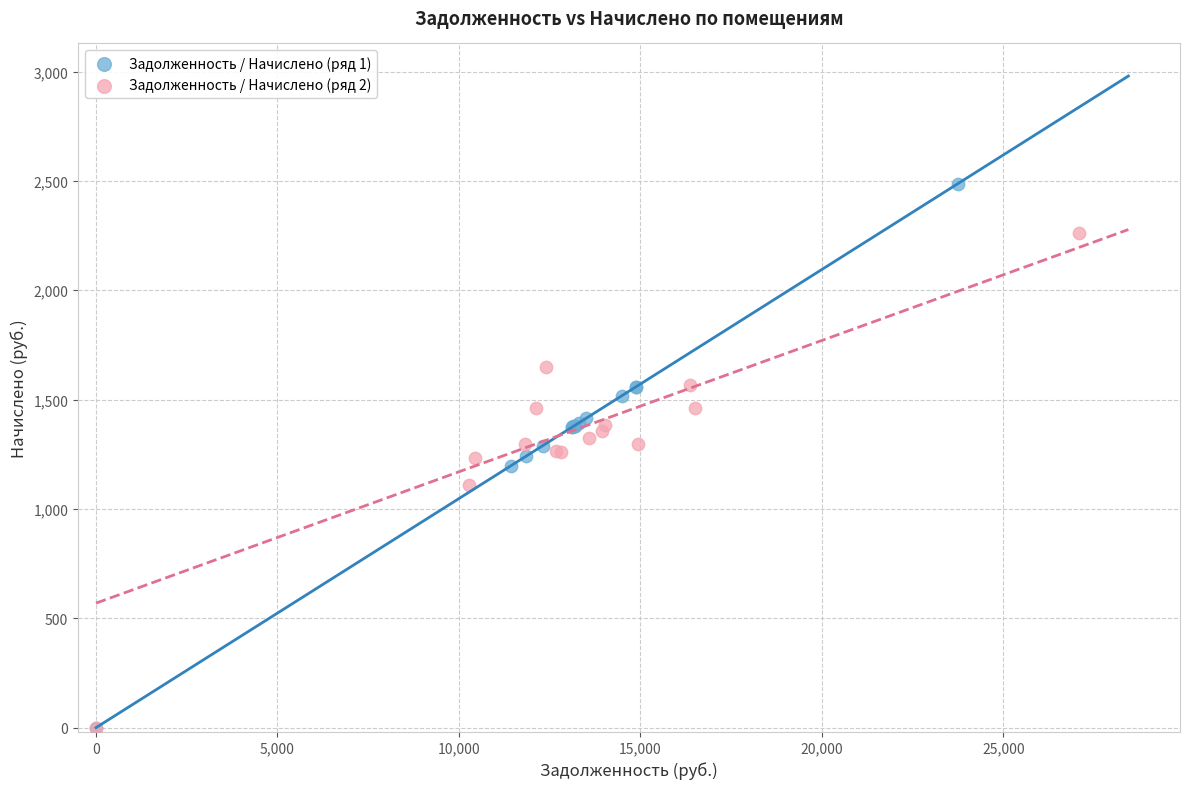

Which series contains the highest Y value?

Задолженность / Начислено (ряд 1)